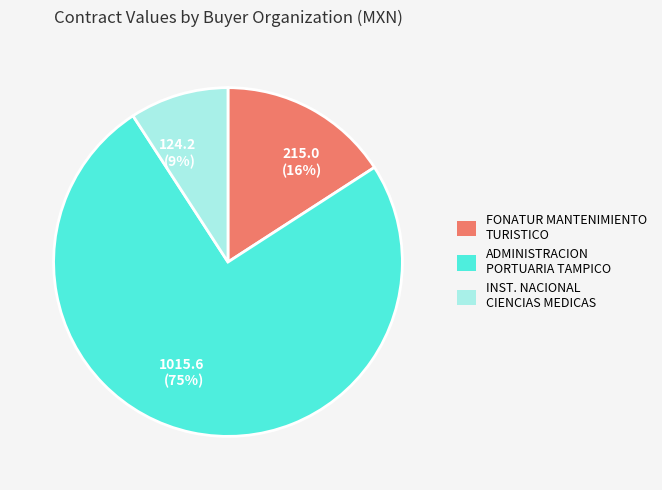

Which category has the biggest portion of the pie?

ADMINISTRACION PORTUARIA TAMPICO